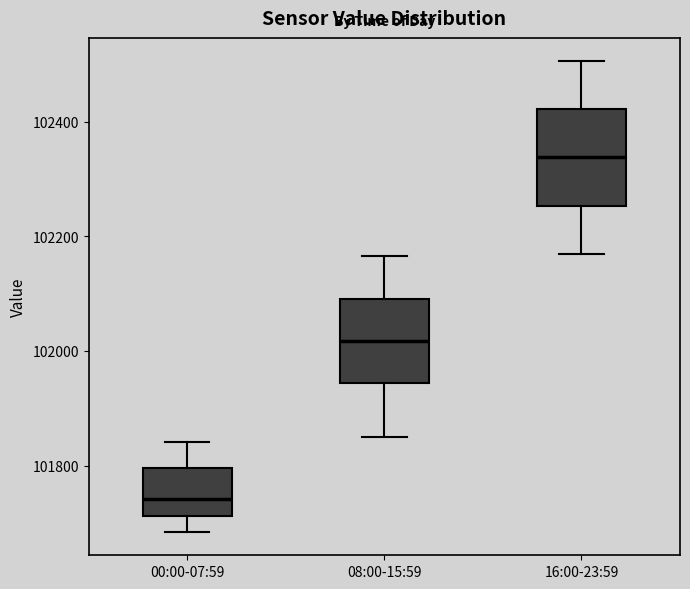

Reading left to right, read every box against the y-axis: the position of its median line, the range the box covers, and the ends of its whiskers. The values are not printed on the chart, so give them approximately, as read against the axis.

00:00-07:59: median 101740, box 101720 to 101800, whiskers 101680 to 101840
08:00-15:59: median 102020, box 101940 to 102100, whiskers 101860 to 102160
16:00-23:59: median 102340, box 102260 to 102420, whiskers 102180 to 102500